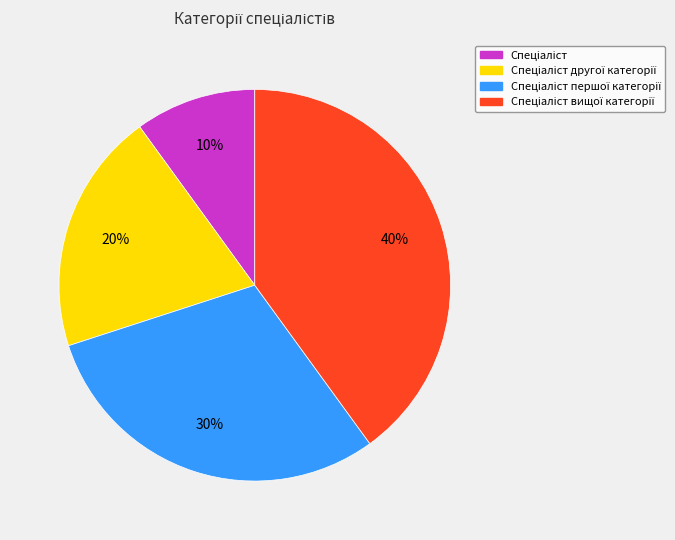

To the nearest percent, what is the difference between the largest and smallest slice percentages?

30%